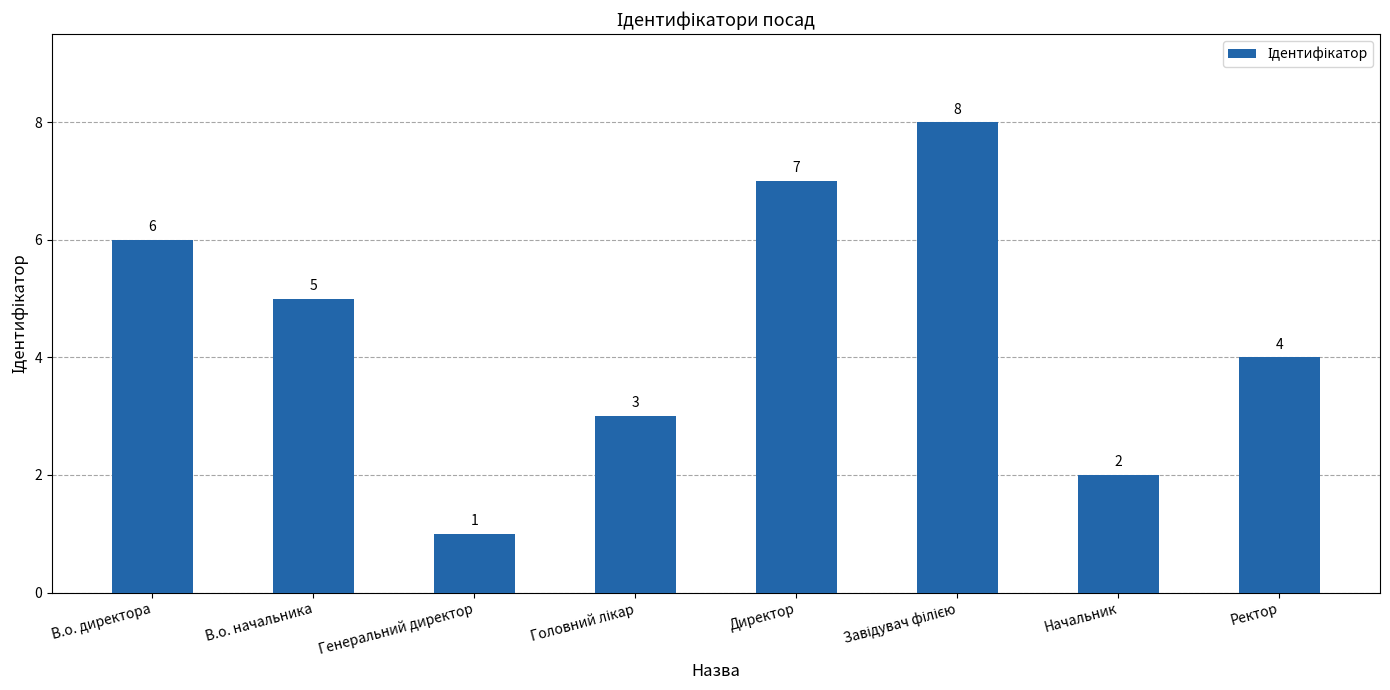

What is the label of the 2nd bar from the left?

В.о. начальника